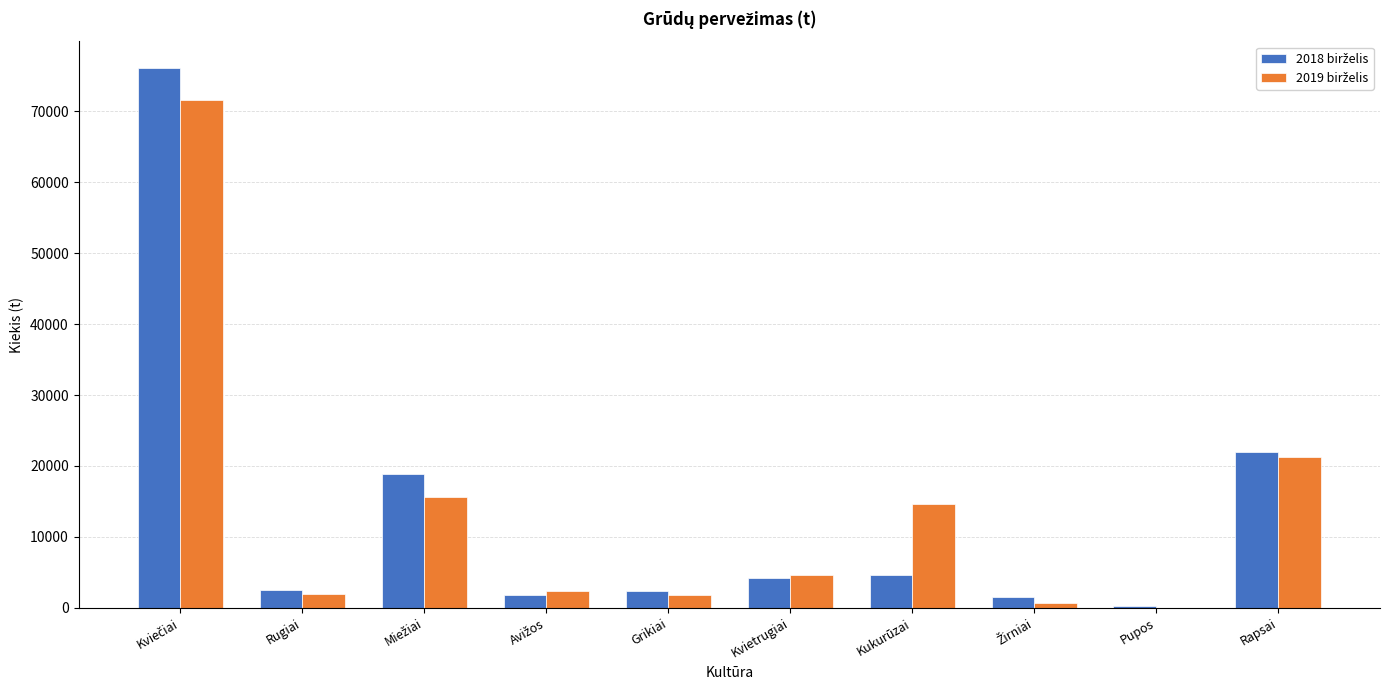

What is the greatest value displayed?

76026.7